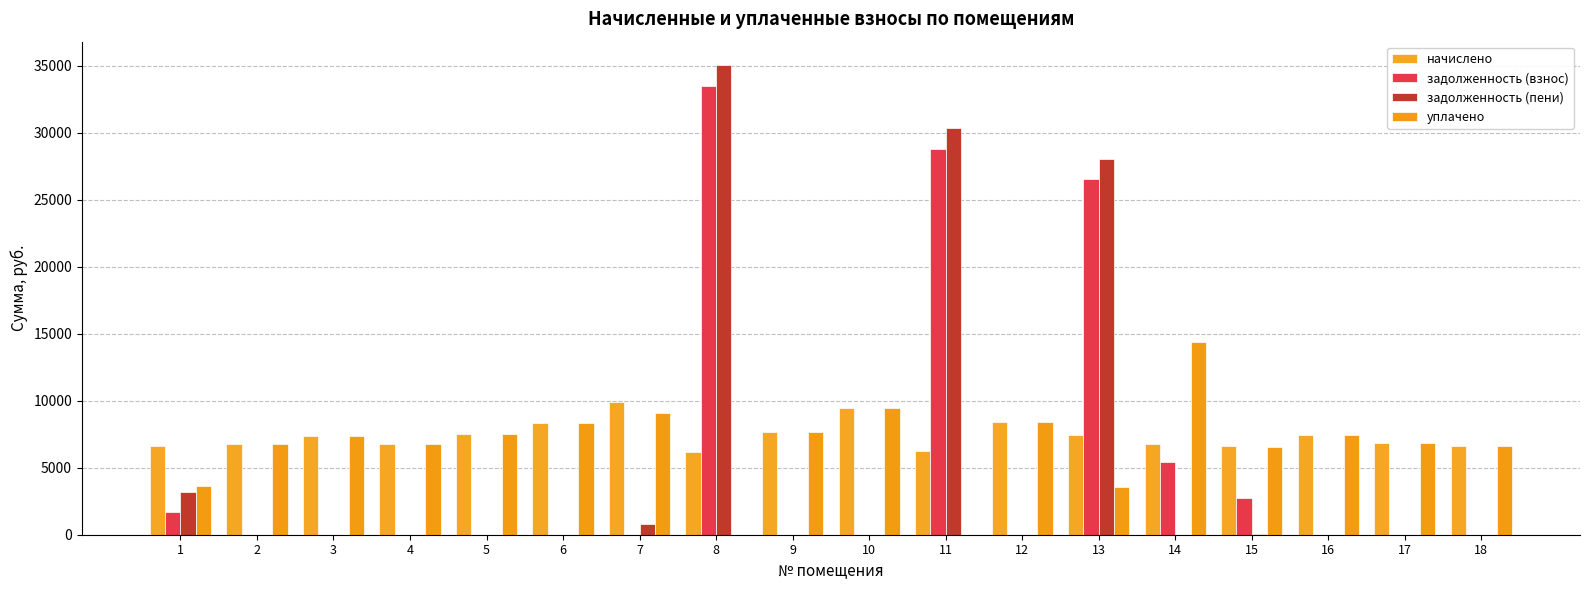

Reading left to right, transcribe all the data shown in this chart.

начислено: 1=6620.2	2=6743.0	3=7403.5	4=6789.1	5=7495.7	6=8325.1	7=9876.5	8=6144.0	9=7633.9	10=9461.8	11=6266.9	12=8401.9	13=7434.2	14=6789.1	15=6589.4	16=7434.2	17=6819.8	18=6589.4
задолженность (взнос): 1=1706.7	2=0.0	3=0.0	4=0.0	5=0.0	6=0.0	7=0.0	8=33520.0	9=0.0	10=0.0	11=28814.7	12=0.0	13=26529.9	14=5397.0	15=2745.6	16=0.0	17=0.0	18=0.0
задолженность (пени): 1=3161.8	2=0.0	3=0.0	4=0.0	5=0.0	6=0.0	7=823.0	8=35056.0	9=0.0	10=0.0	11=30381.4	12=0.0	13=28084.6	14=0.0	15=34.7	16=0.0	17=0.0	18=0.0
уплачено: 1=3666.4	2=6743.0	3=7403.5	4=6789.1	5=7495.7	6=8325.1	7=9053.4	8=0.0	9=7633.9	10=9461.8	11=0.0	12=8401.9	13=3565.2	14=14394.3	15=6561.3	16=7434.2	17=6819.8	18=6589.4